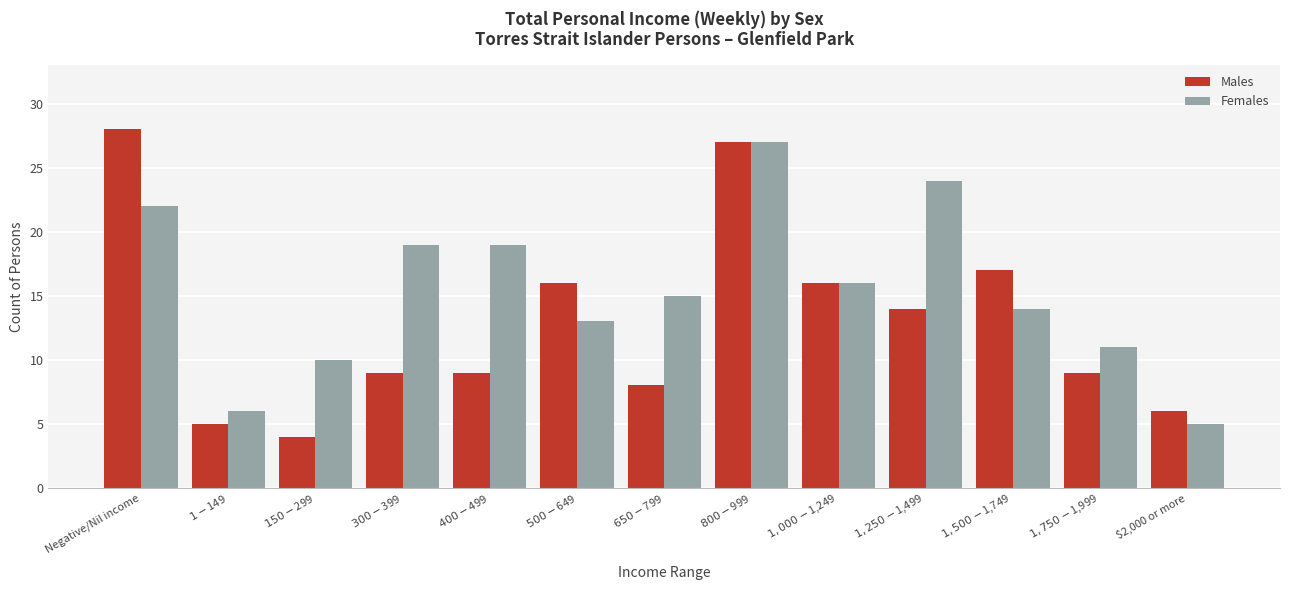

Which series has the largest total across all categories?

Females